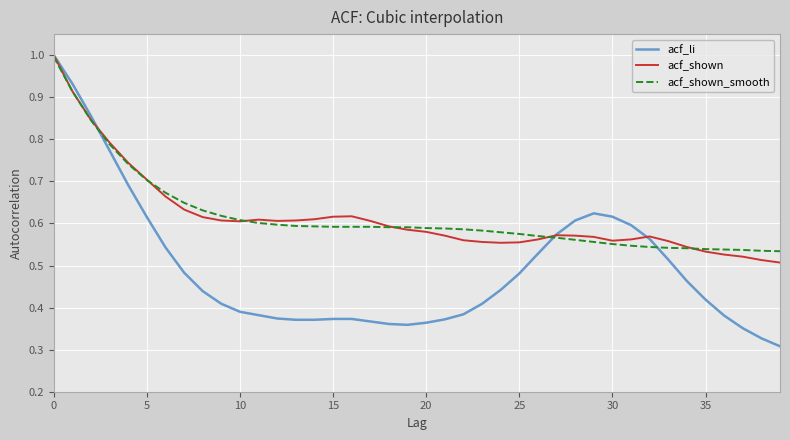

Which series has the largest range (max minus min)?

acf_li